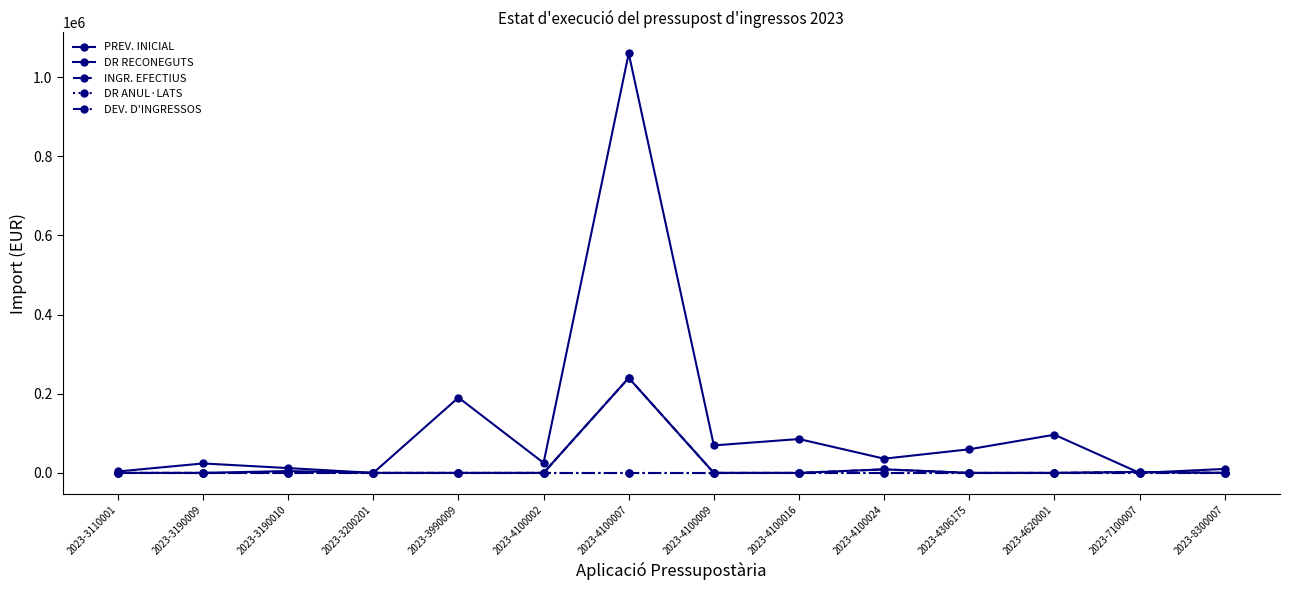

Reading left to right, transcribe all the data shown in this chart.

PREV. INICIAL: 3600.0	23868.4	12160.0	0.0	190374.6	25332.2	1060000.0	69479.3	85553.6	35936.3	59648.4	96500.0	0.0	10000.0
DR RECONEGUTS: 0.0	0.0	4650.0	35.0	0.0	0.0	240000.0	0.0	0.0	8984.1	0.0	0.0	2500.0	0.0
INGR. EFECTIUS: 0.0	0.0	0.0	35.0	0.0	0.0	240000.0	0.0	0.0	8984.1	0.0	0.0	2500.0	0.0
DR ANUL·LATS: 0.0	0.0	0.0	0.0	0.0	0.0	0.0	0.0	0.0	0.0	0.0	0.0	0.0	0.0
DEV. D'INGRESSOS: 0.0	0.0	0.0	0.0	0.0	0.0	0.0	0.0	0.0	0.0	0.0	0.0	0.0	0.0